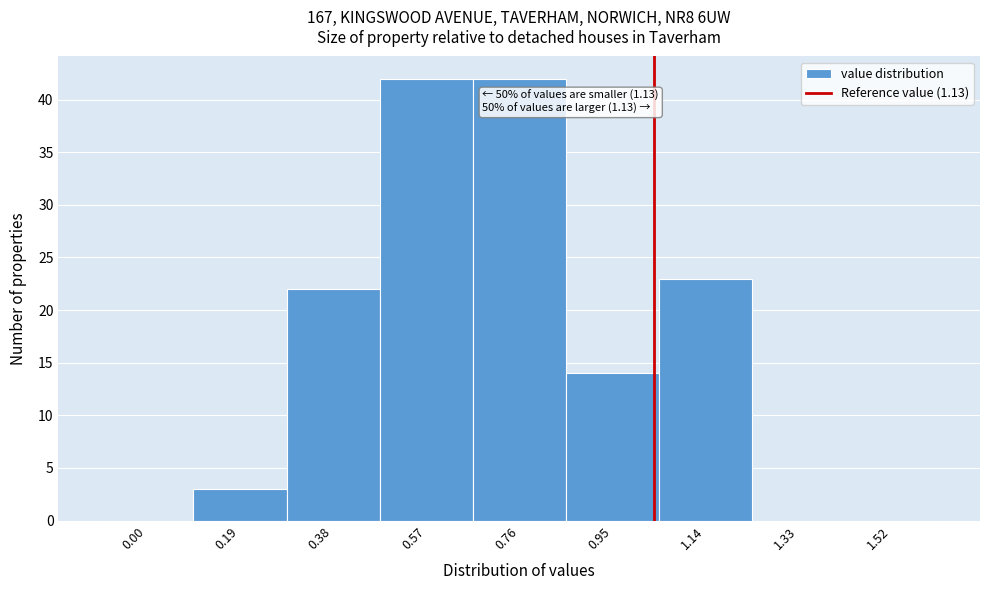

Reading left to right, transcribe all the data shown in this chart.

0.00=0	0.19=3	0.38=22	0.57=42	0.76=42	0.95=14	1.14=23	1.33=0	1.52=0